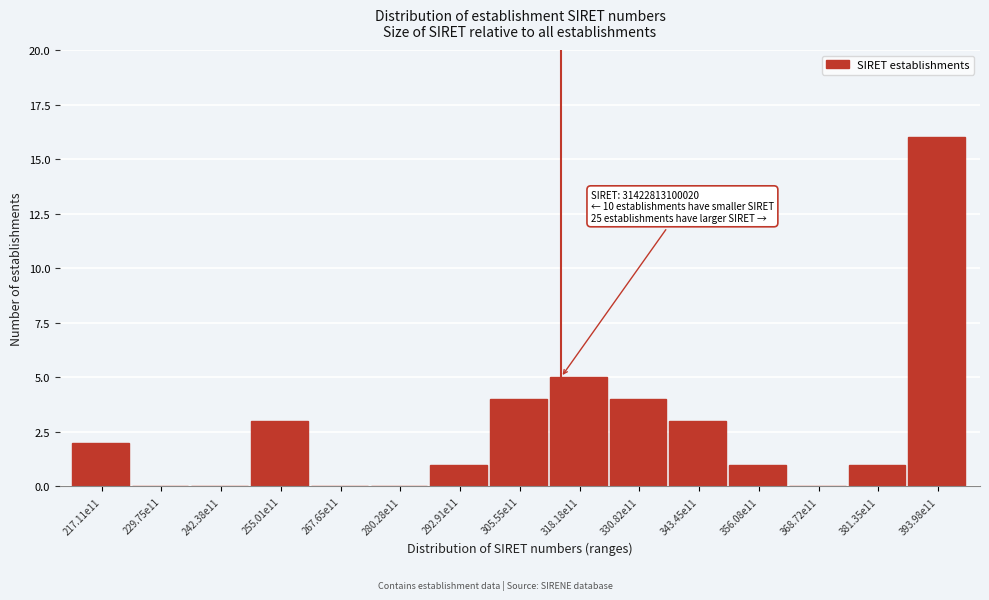

Reading left to right, what are all the values shown in this chart?

217.11e11=2	229.75e11=0	242.38e11=0	255.01e11=3	267.65e11=0	280.28e11=0	292.91e11=1	305.55e11=4	318.18e11=5	330.82e11=4	343.45e11=3	356.08e11=1	368.72e11=0	381.35e11=1	393.98e11=16